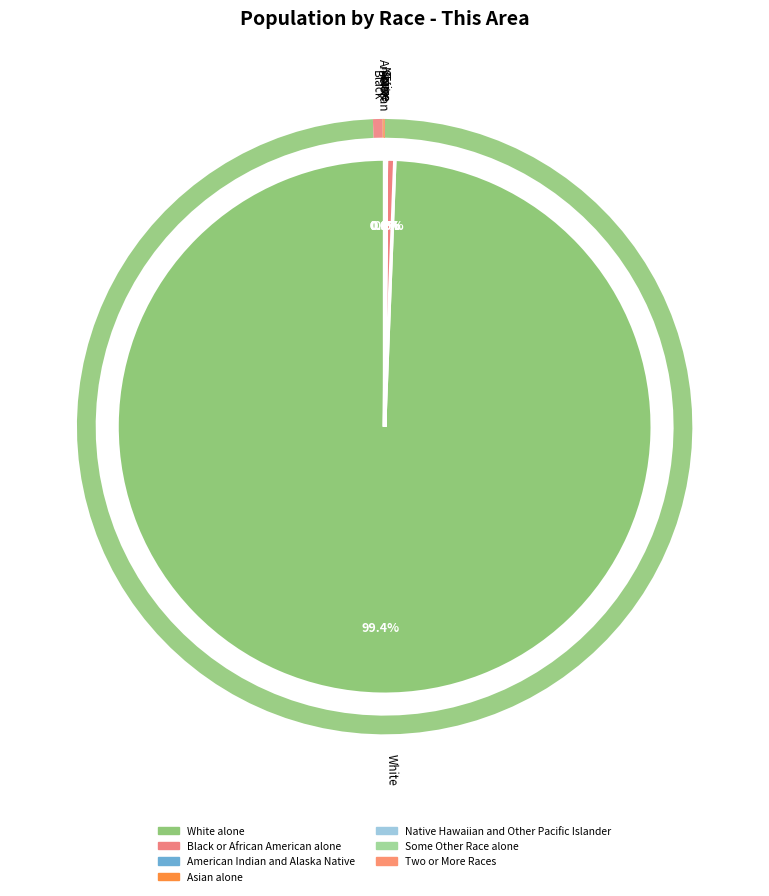

Rank the categories by value from highest to lowest.

White alone, Black or African American alone, Asian alone, Two or More Races, Some Other Race alone, American Indian and Alaska Native, Native Hawaiian and Other Pacific Islander